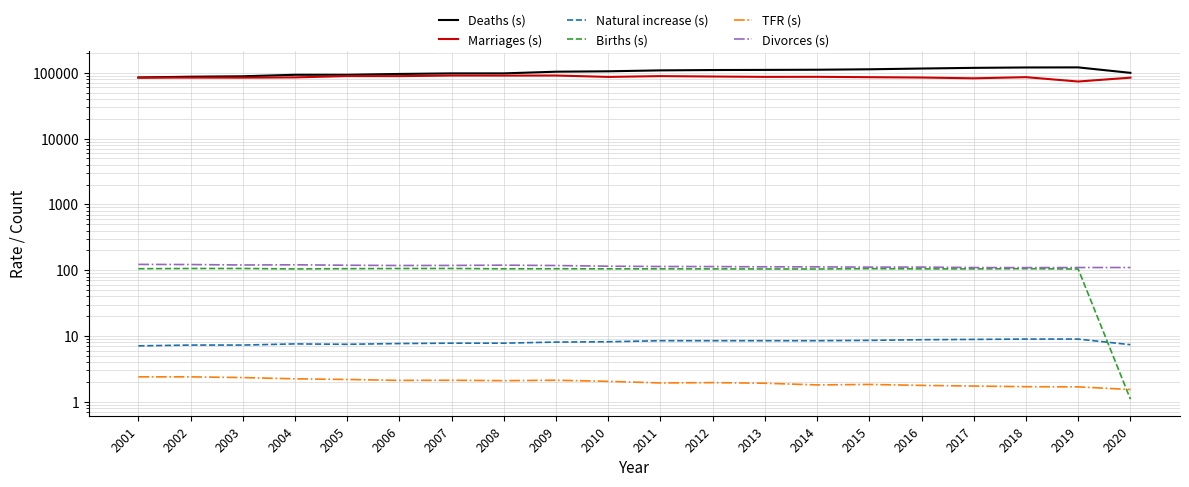

What is the minimum value shown in the chart?

1.1